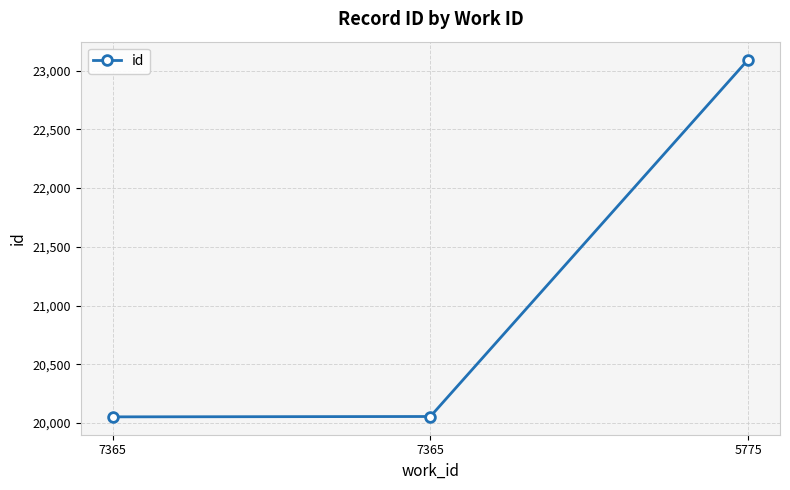

Reading left to right, list all the values displayed in this chart.

20053	20056	23094